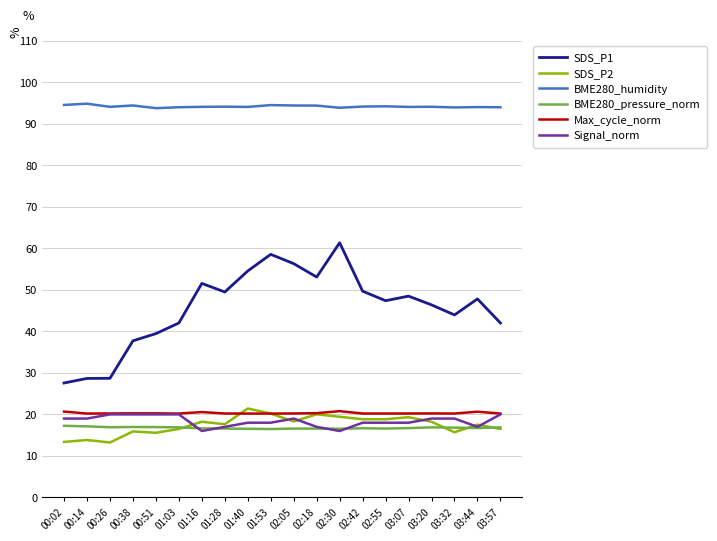

Where does the SDS_P1 series first go above 47?

01:16